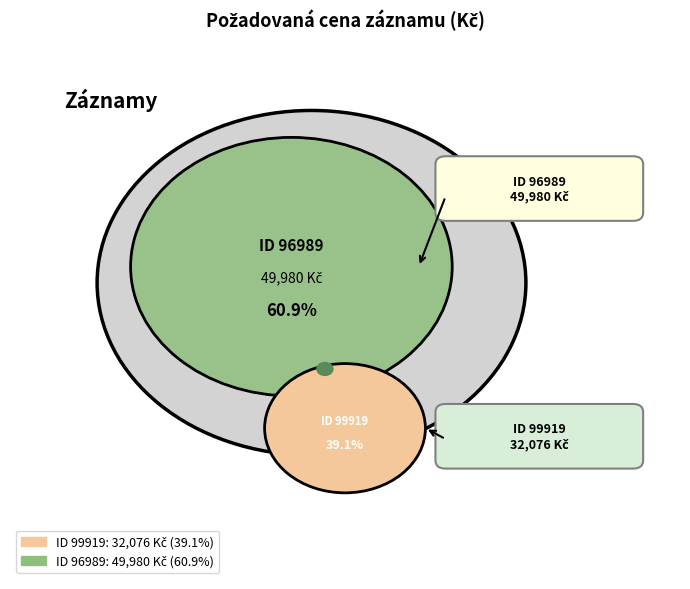

What percentage do 96989 and 99919 together represent?

100.0%